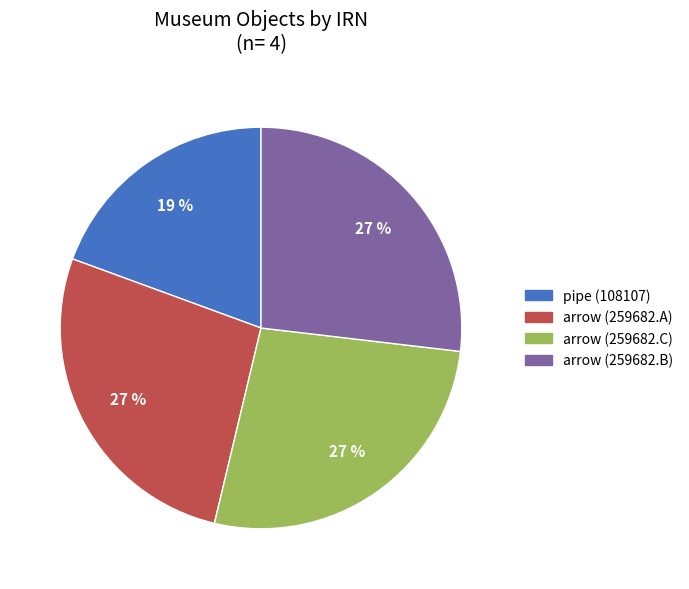

To the nearest percent, what is the combined percentage of arrow (259682.C) and arrow (259682.A)?

54%